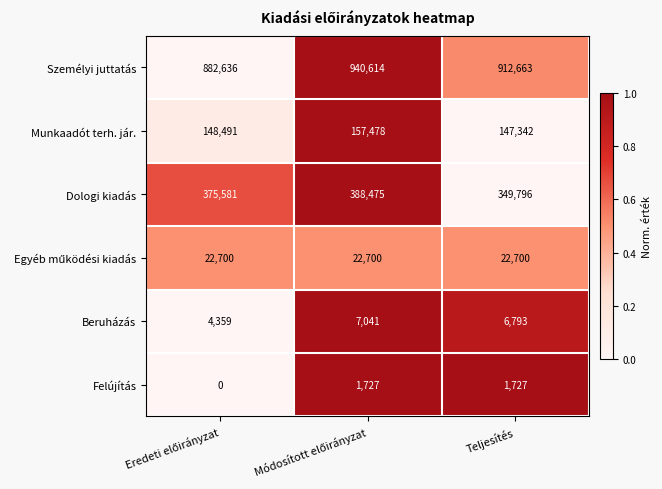

Which series has the largest total across all categories?

Személyi juttatás